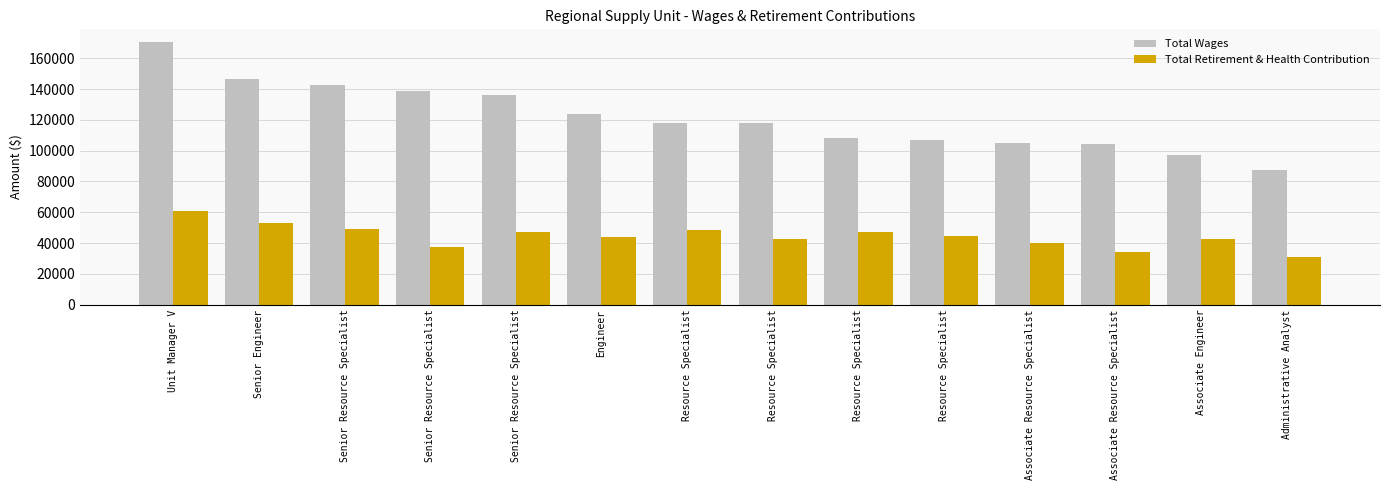

Rank the series at Senior Engineer from lowest to highest value.

Total Retirement & Health Contribution, Total Wages